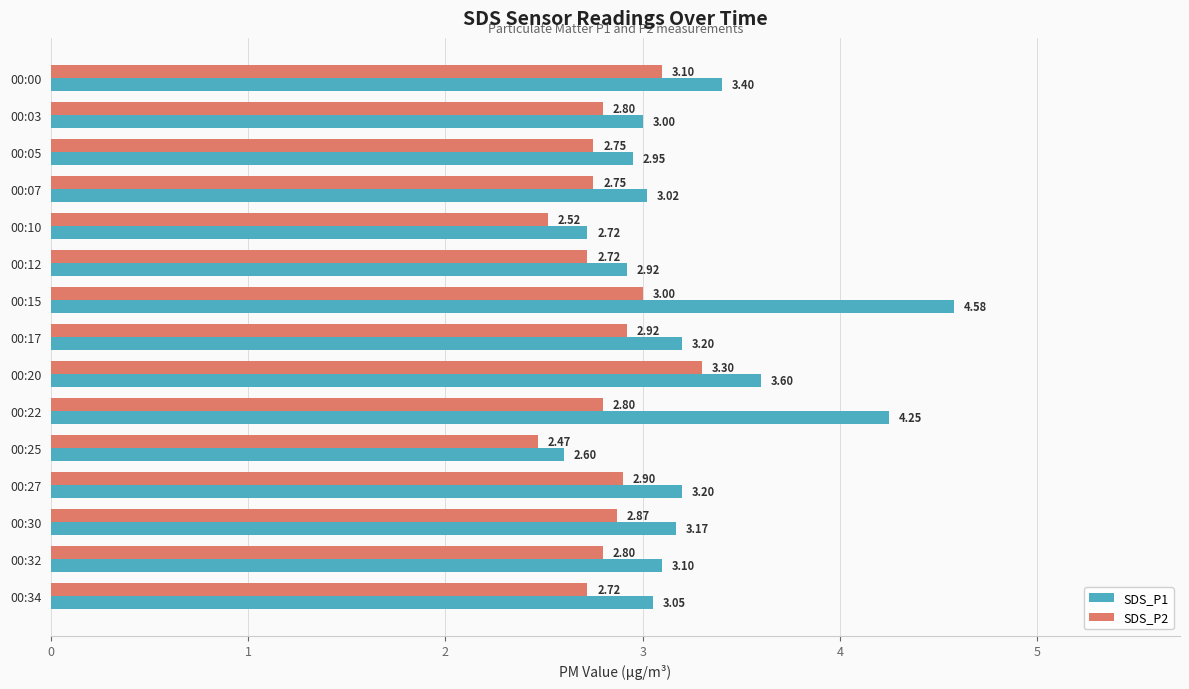

Where is SDS_P2 nearest to the value 2?

00:25